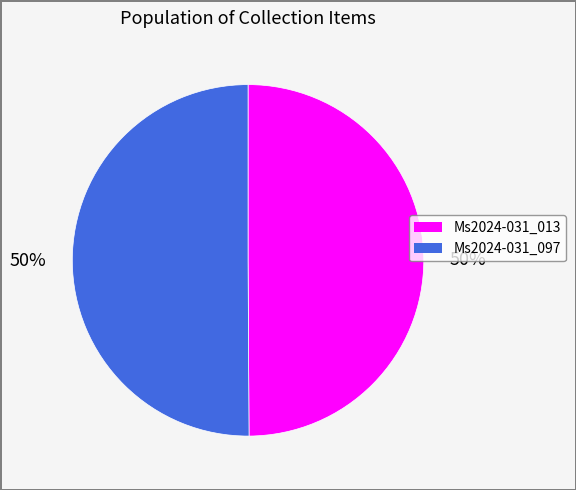

What percentage is the Ms2024-031_097 slice, to the nearest percent?

50%